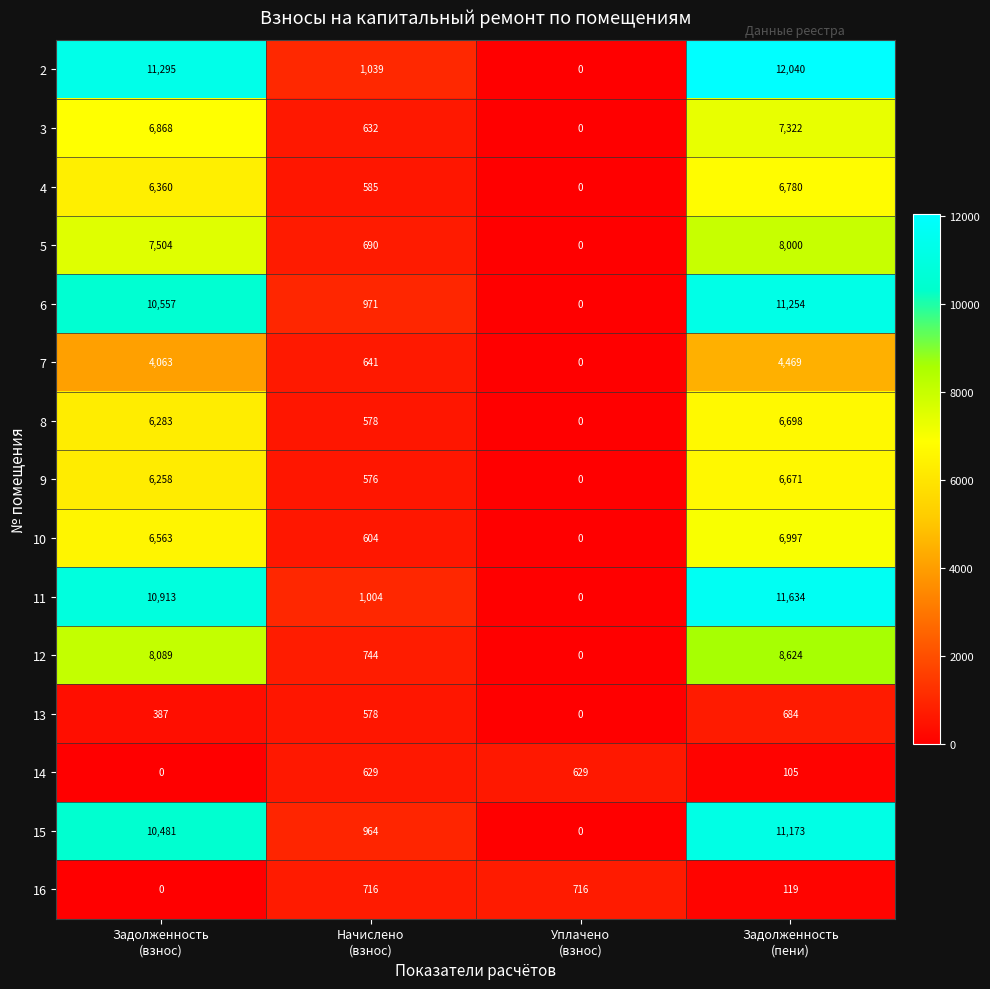

What is the maximum value for 5?

8000